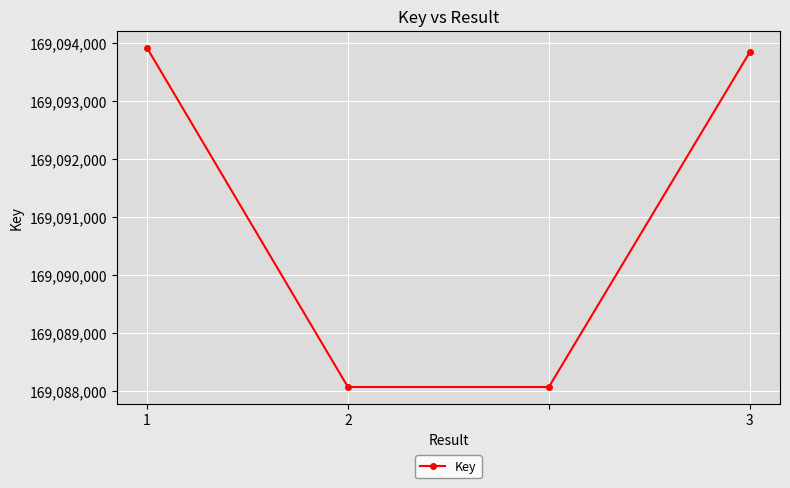

What is the maximum value shown in the chart?

169093921